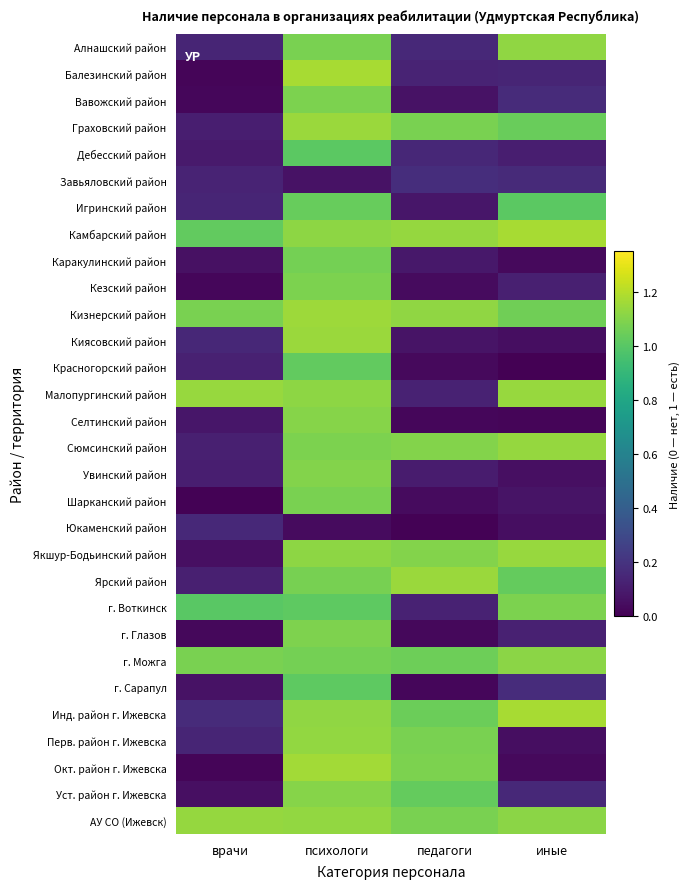

Which series has the largest total across all categories?

Камбарский район